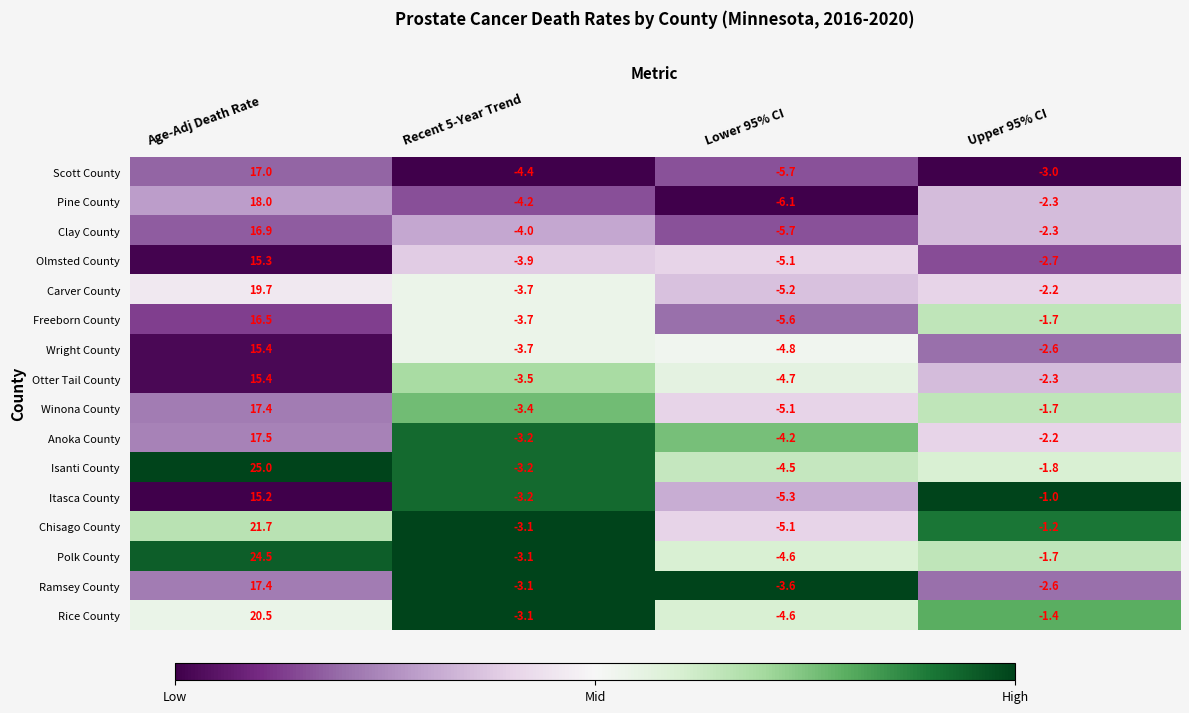

What is the total value across all series at Age-Adj Death Rate?

293.4